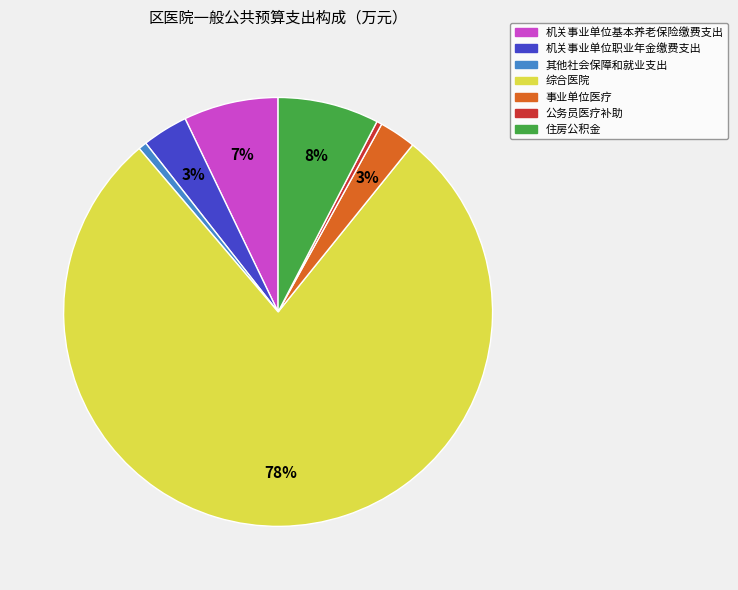

Do 事业单位医疗 and 其他社会保障和就业支出 together represent more than half of the pie?

No